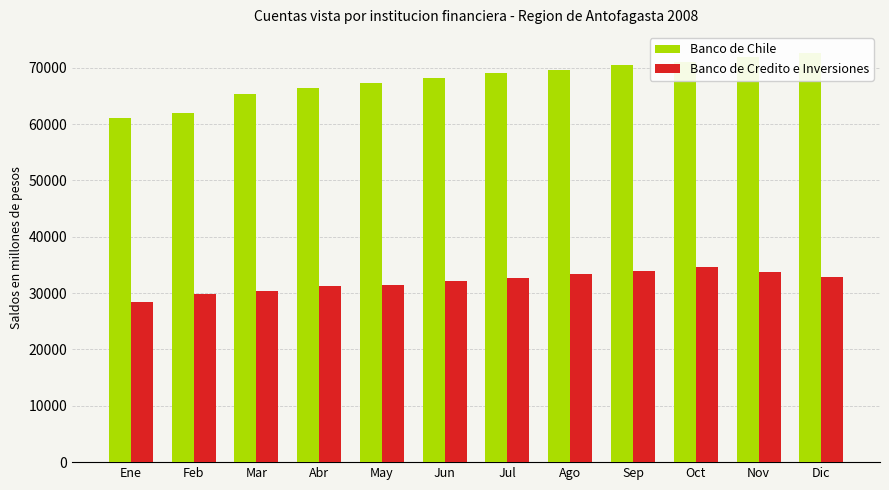

At Sep, list the series in order from smallest to largest.

Banco de Credito e Inversiones, Banco de Chile